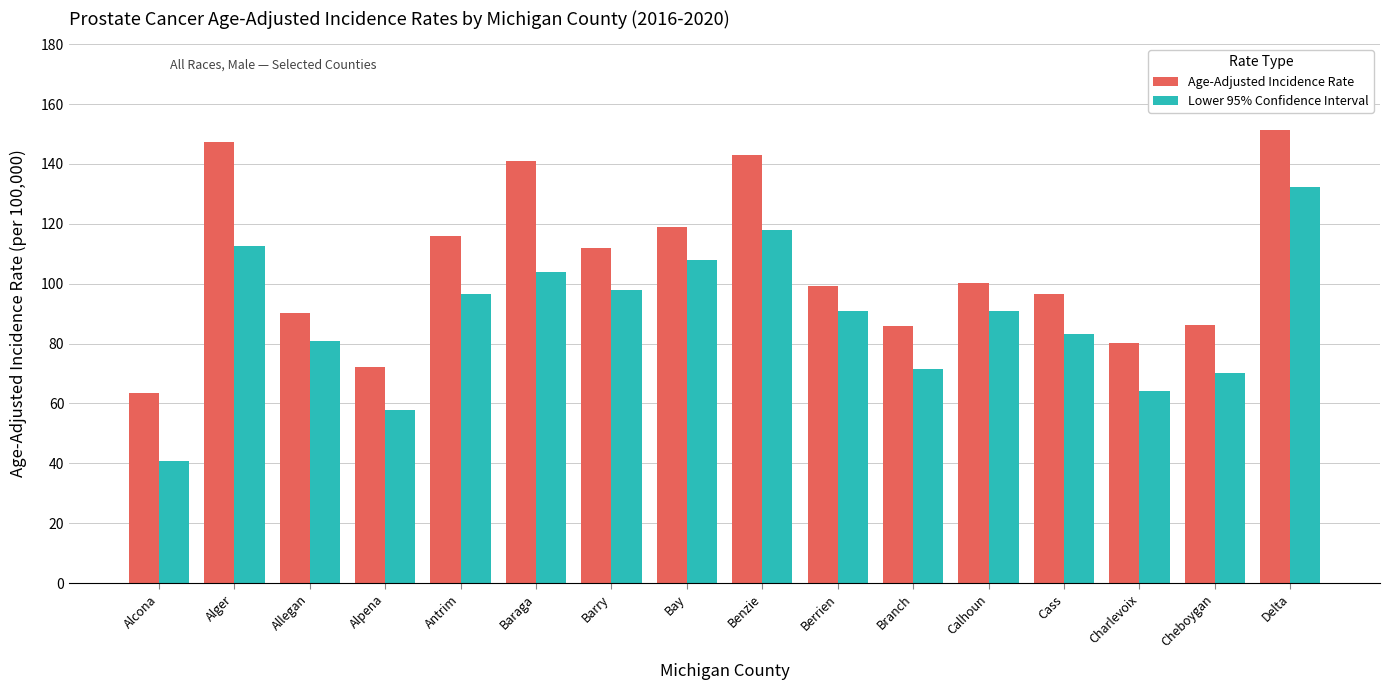

Which category has the lowest value in the Age-Adjusted Incidence Rate series?

Alcona